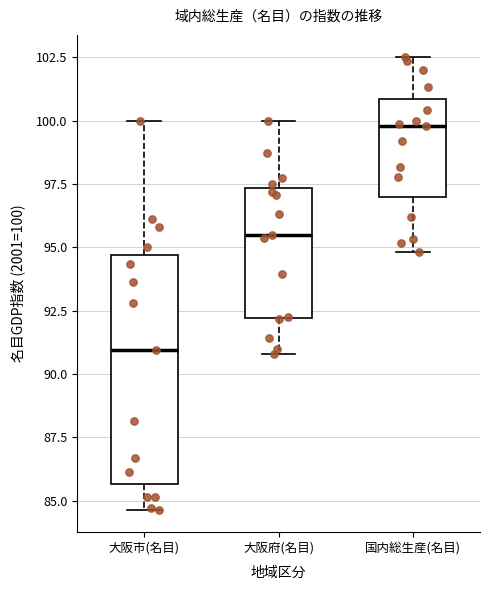

Reading left to right, read every box against the y-axis: the position of its median line, the range the box covers, and the ends of its whiskers. The values are not printed on the chart, so give them approximately, as read against the axis.

大阪市(名目): median 91.0, box 85.5 to 94.5, whiskers 84.5 to 100.0
大阪府(名目): median 95.5, box 92.0 to 97.5, whiskers 91.0 to 100.0
国内総生産(名目): median 100.0, box 97.0 to 101.0, whiskers 95.0 to 102.5